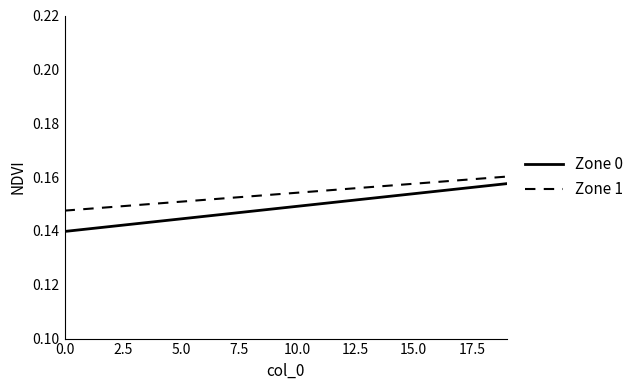

What is the minimum value shown in the chart?

0.1